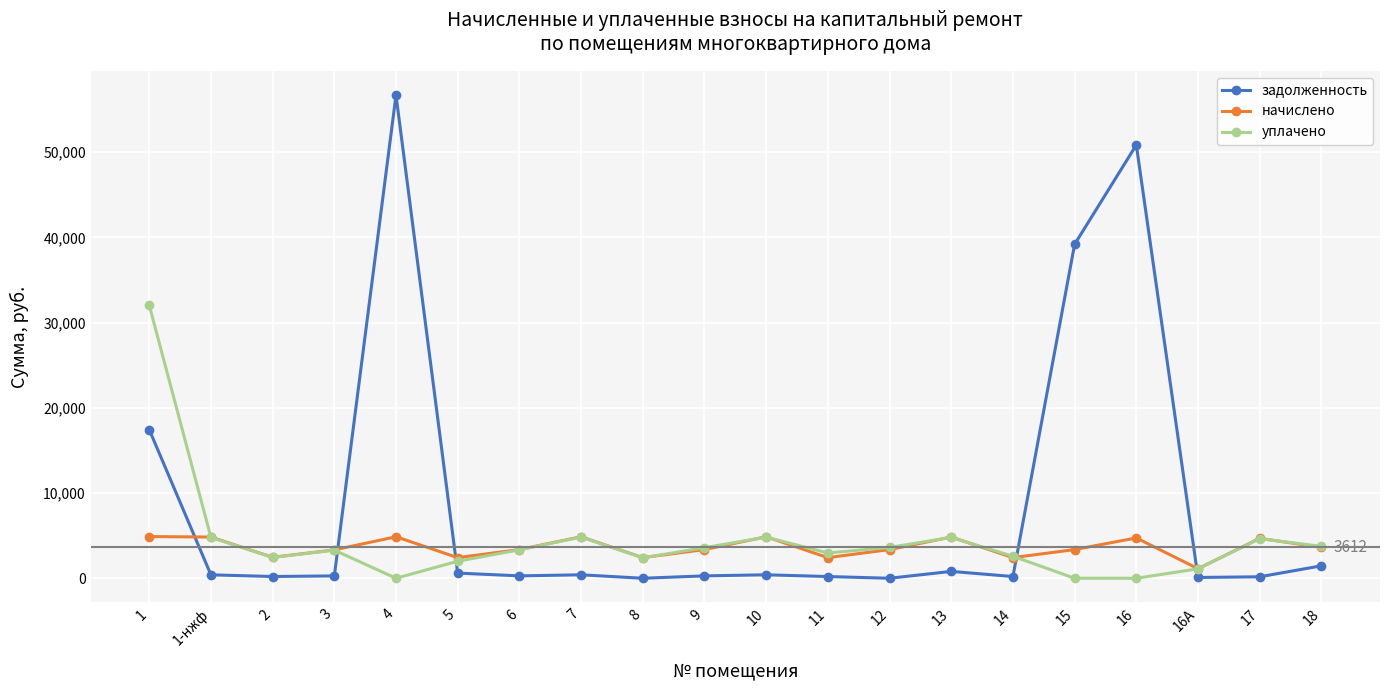

What is the sum of all уплачено values?

86989.1